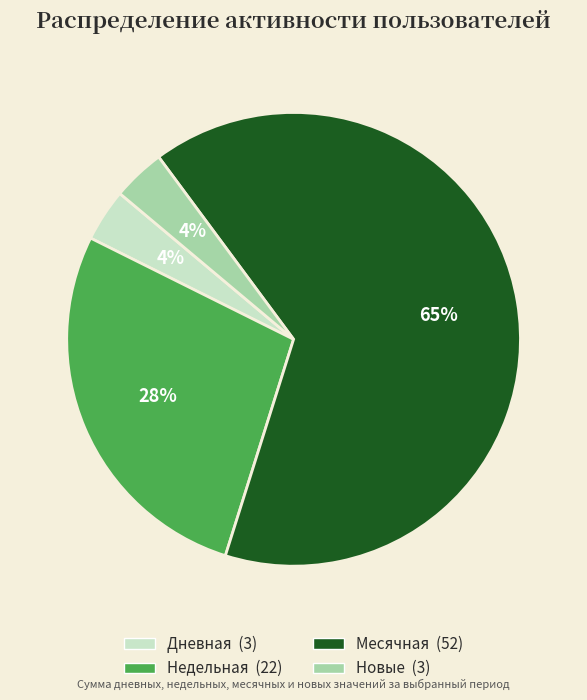

To the nearest percent, what is the difference between the largest and smallest slice percentages?

61%